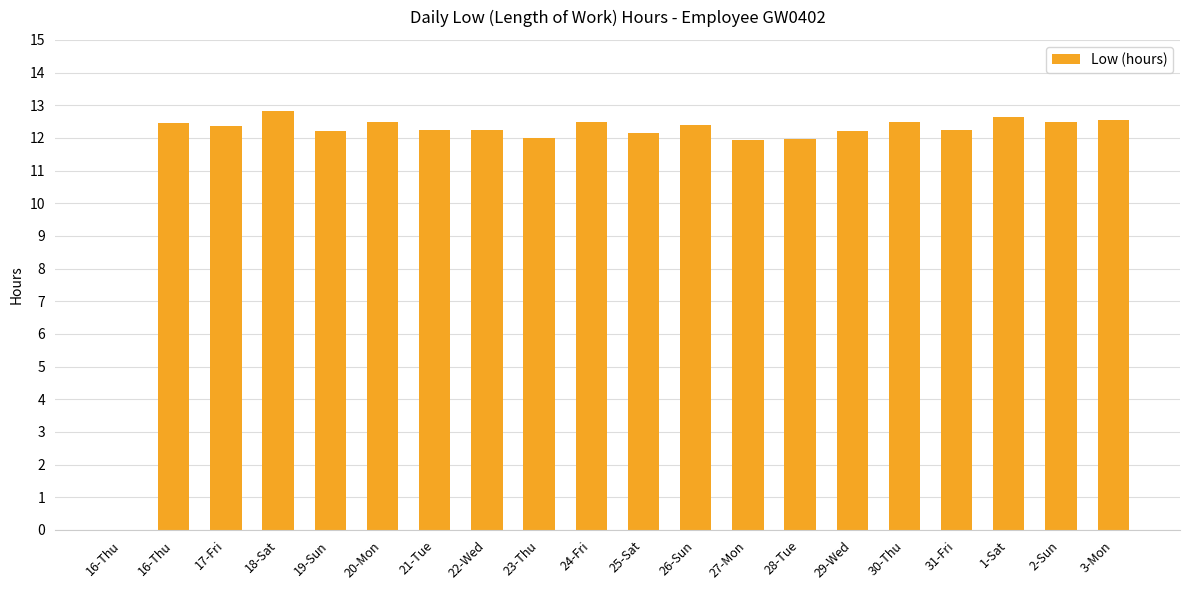

Which category has the highest value across all series?

18-Sat